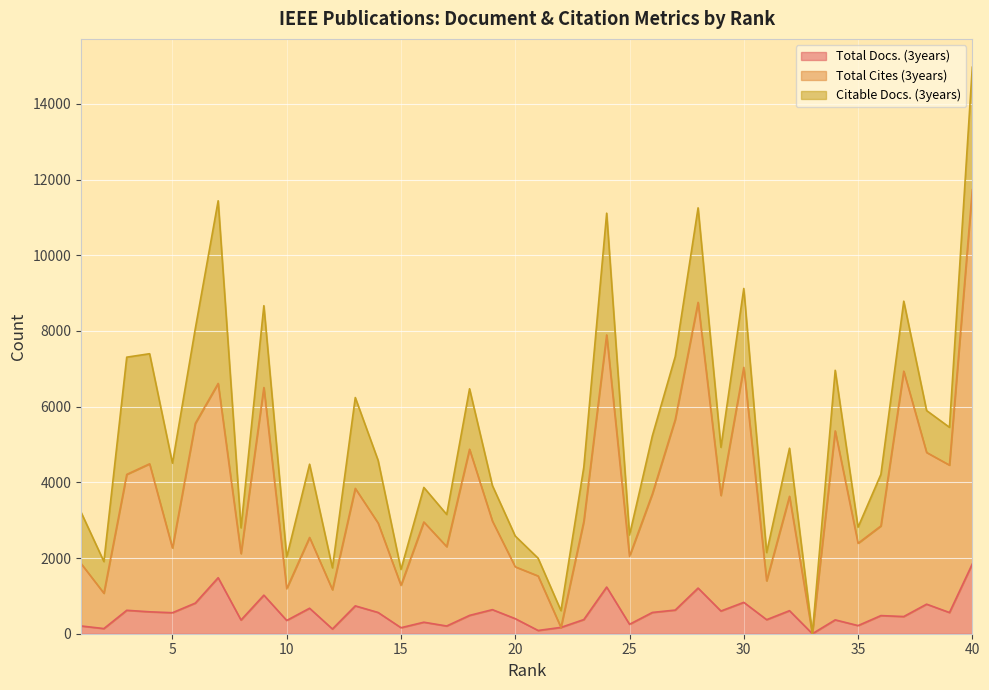

True or false: Total Docs. (3years) and Total Cites (3years) intersect in this chart.

False